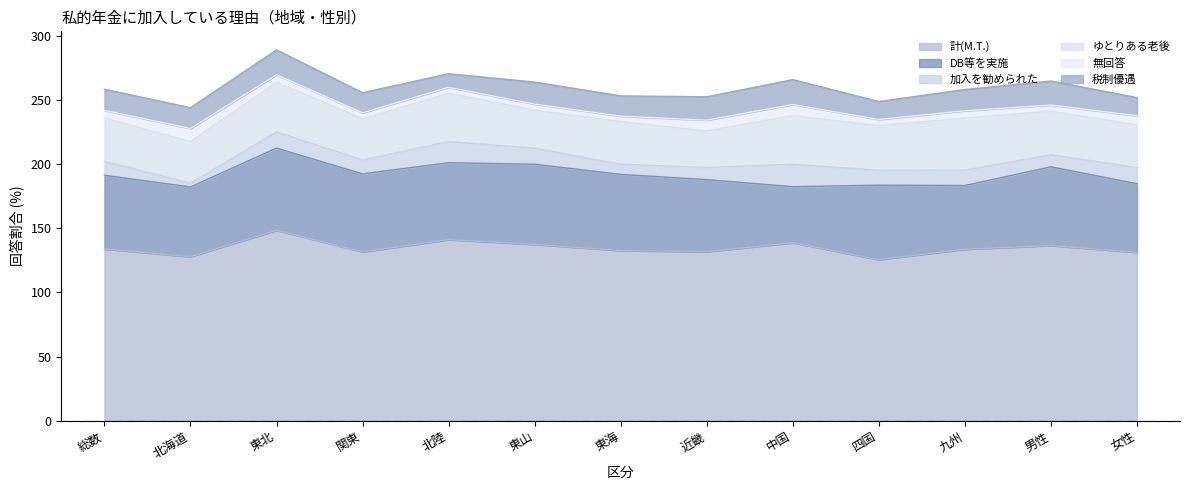

What is the greatest value displayed?

148.5